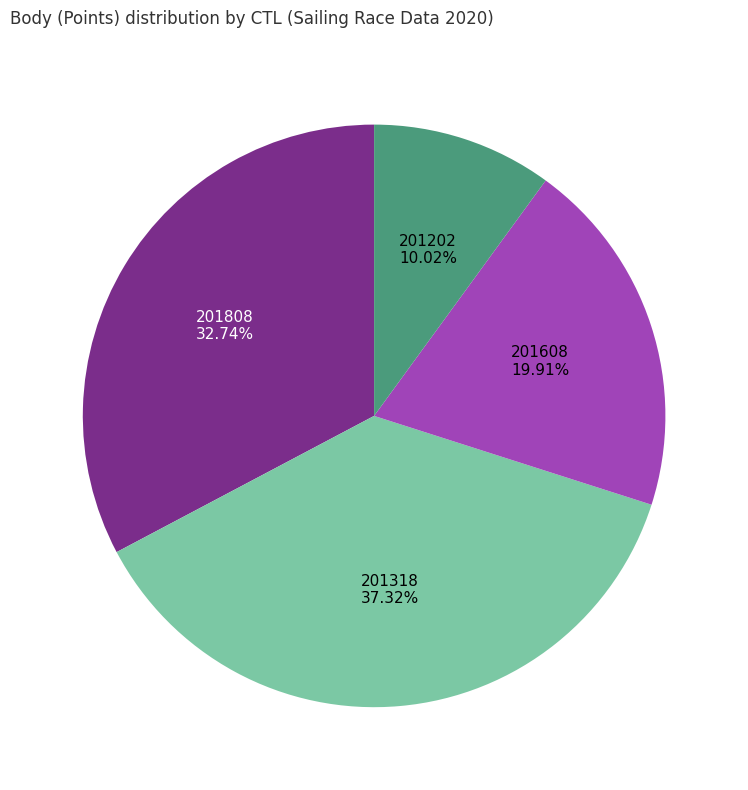

Approximately how many times larger is the value at 201808 compared to 201202?

3.3